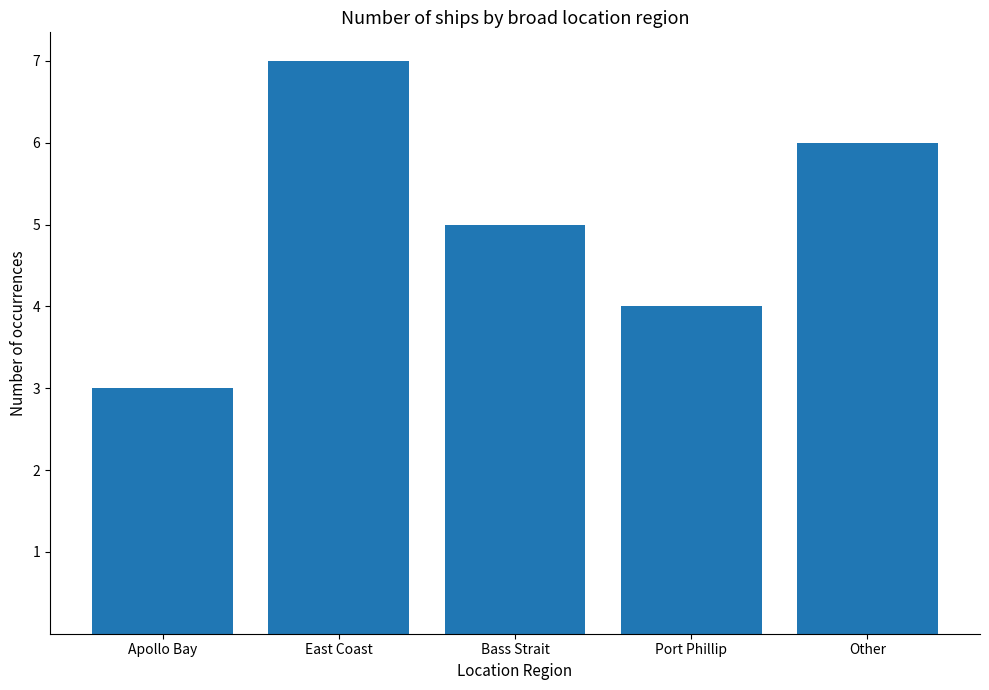

What is the difference between the maximum and second lowest values?

3